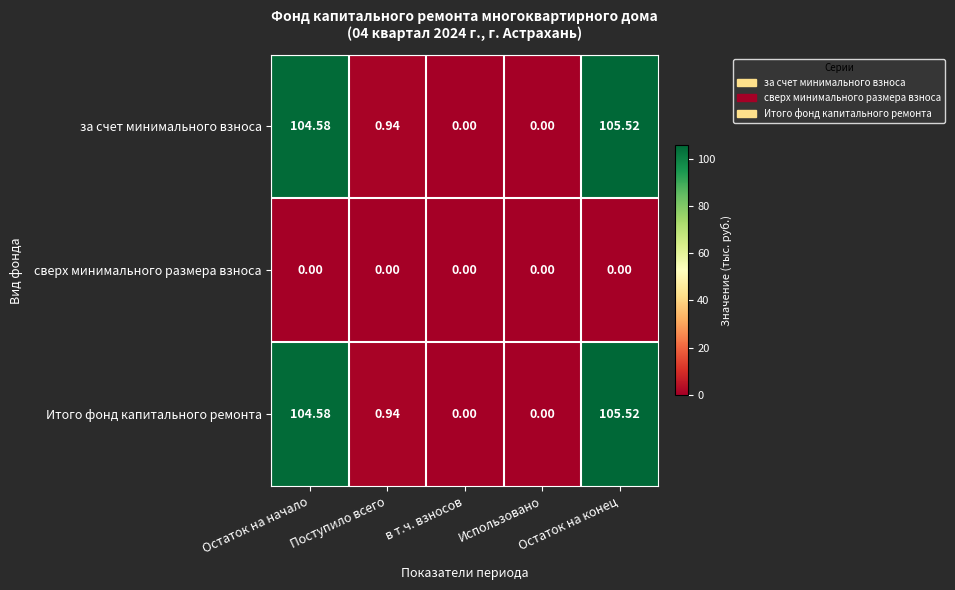

At which category is the sum across all series the highest?

Остаток на конец